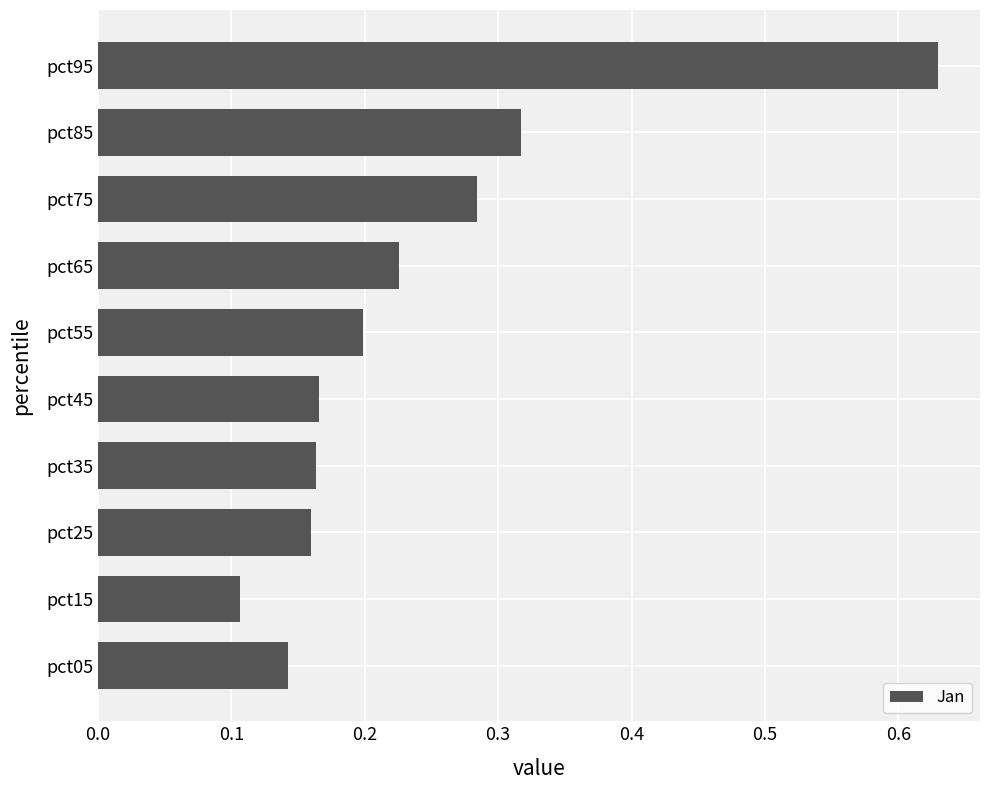

Where is the data nearest to the value 0?

pct15